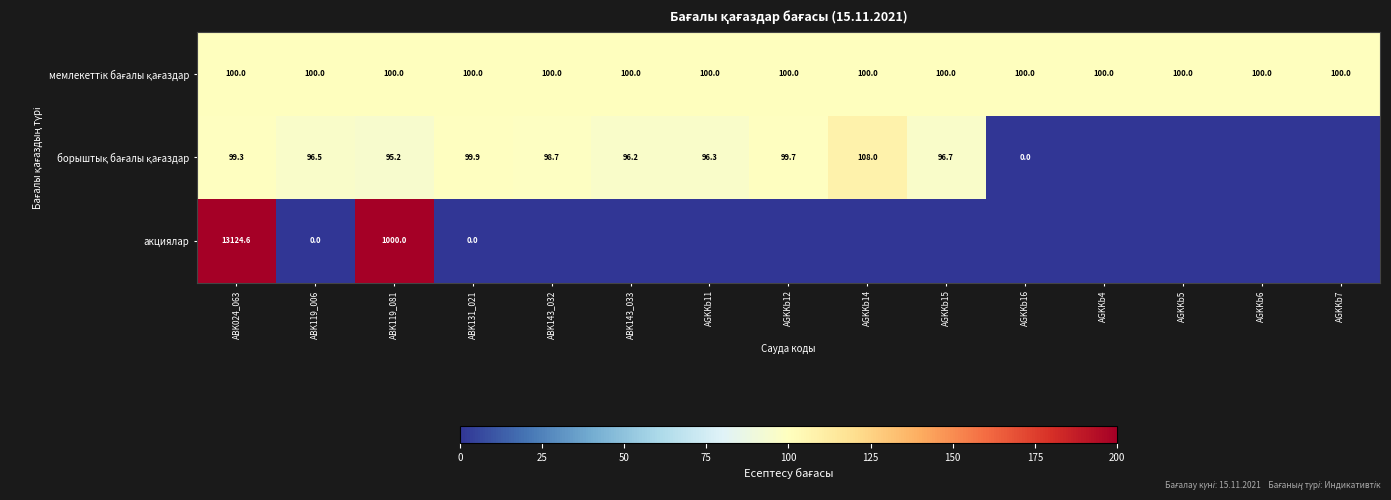

At which category is the sum across all series the highest?

ABK024_063